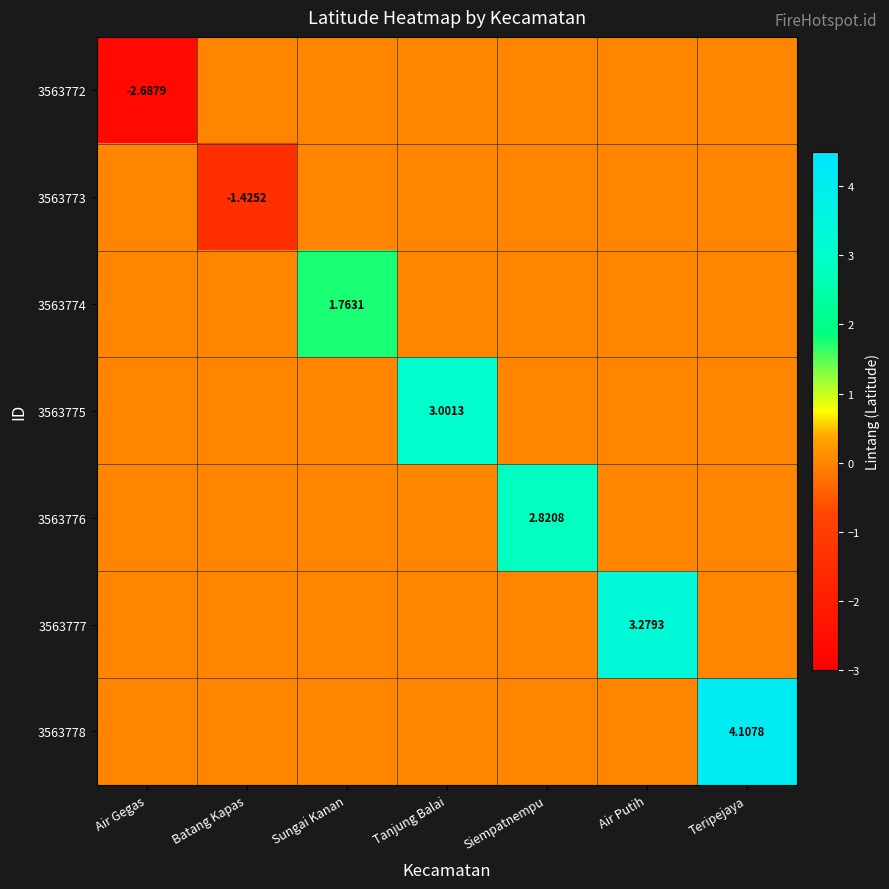

The value of 3563774 at Batang Kapas is 0.0. True or false?

True